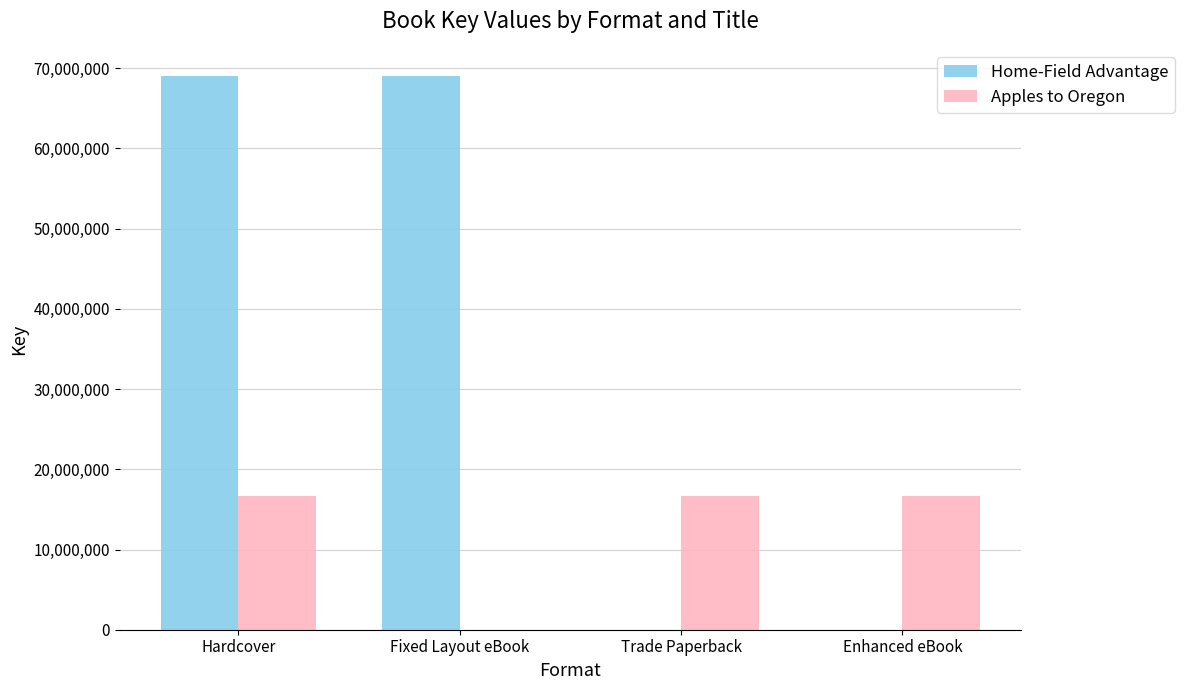

Reading right to left, transcribe all the data shown in this chart.

Home-Field Advantage: 0	0	68967408	68967408
Apples to Oregon: 16713496	16713496	0	16713496